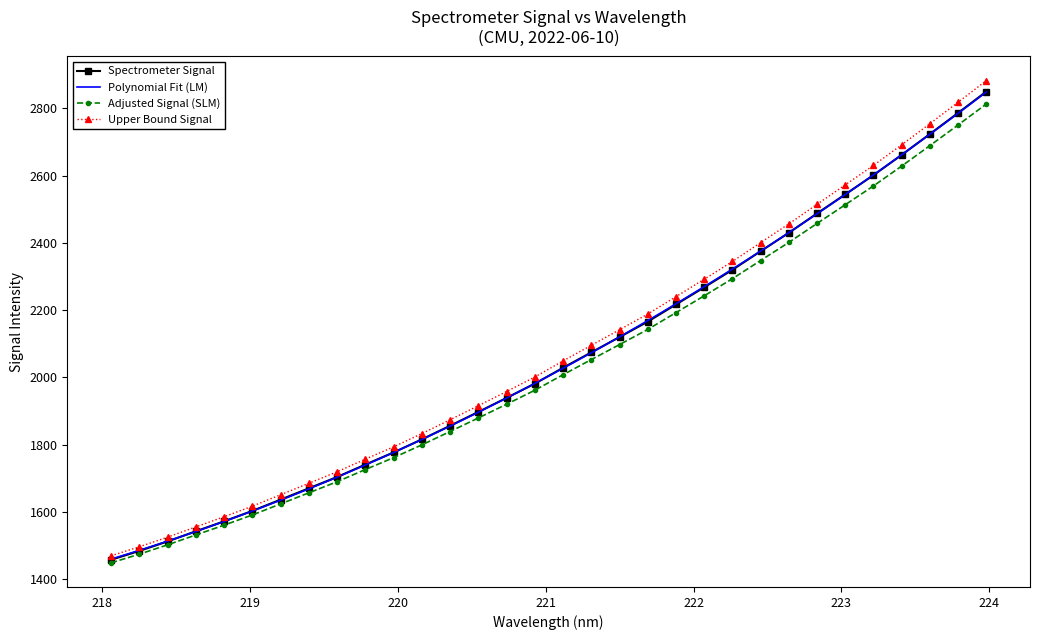

Count the number of values greater than 2028.

16